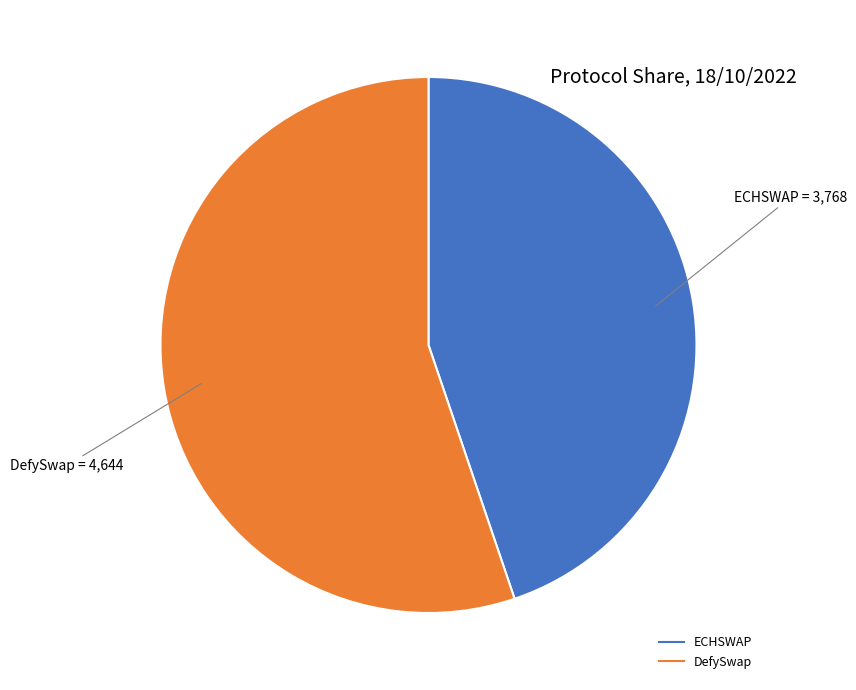

Which slice is the largest?

DefySwap